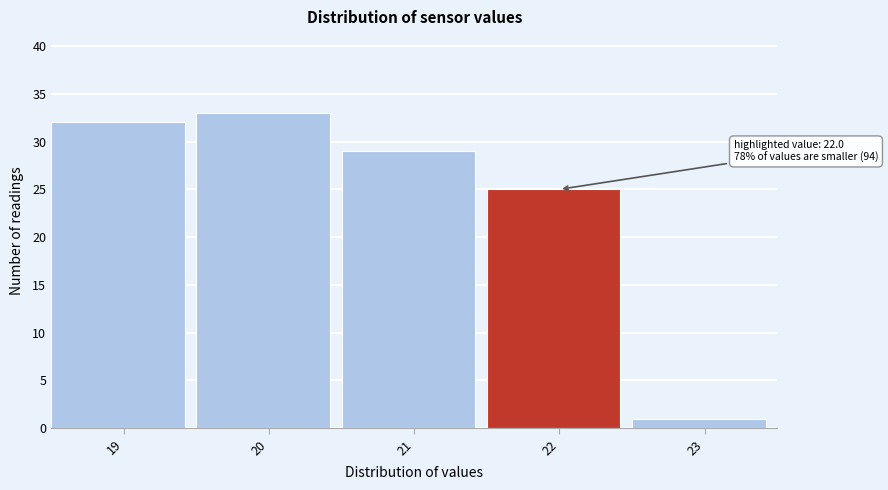

Reading left to right, what are all the values shown in this chart?

32	33	29	25	1